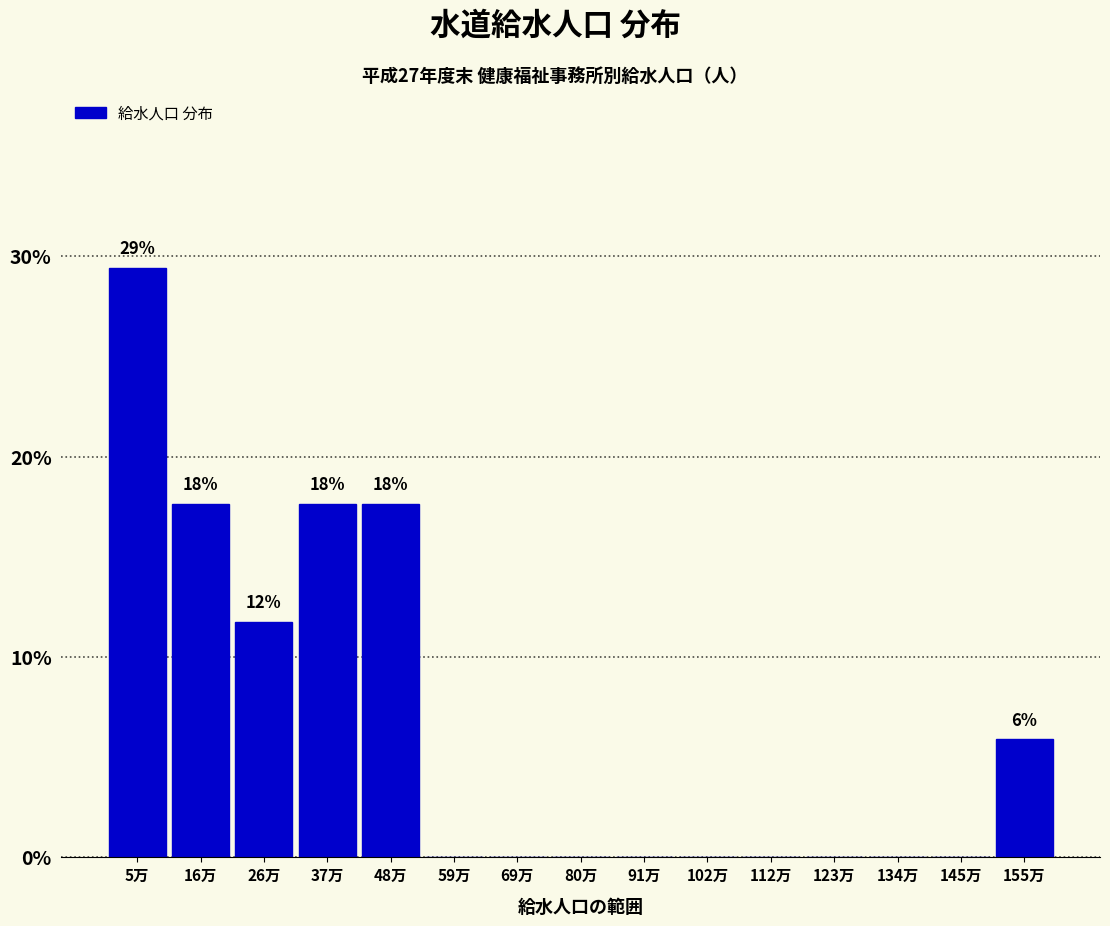

Reading left to right, list all the values displayed in this chart.

5万=29.4	16万=17.6	26万=11.8	37万=17.6	48万=17.6	59万=0.0	69万=0.0	80万=0.0	91万=0.0	102万=0.0	112万=0.0	123万=0.0	134万=0.0	145万=0.0	155万=5.9